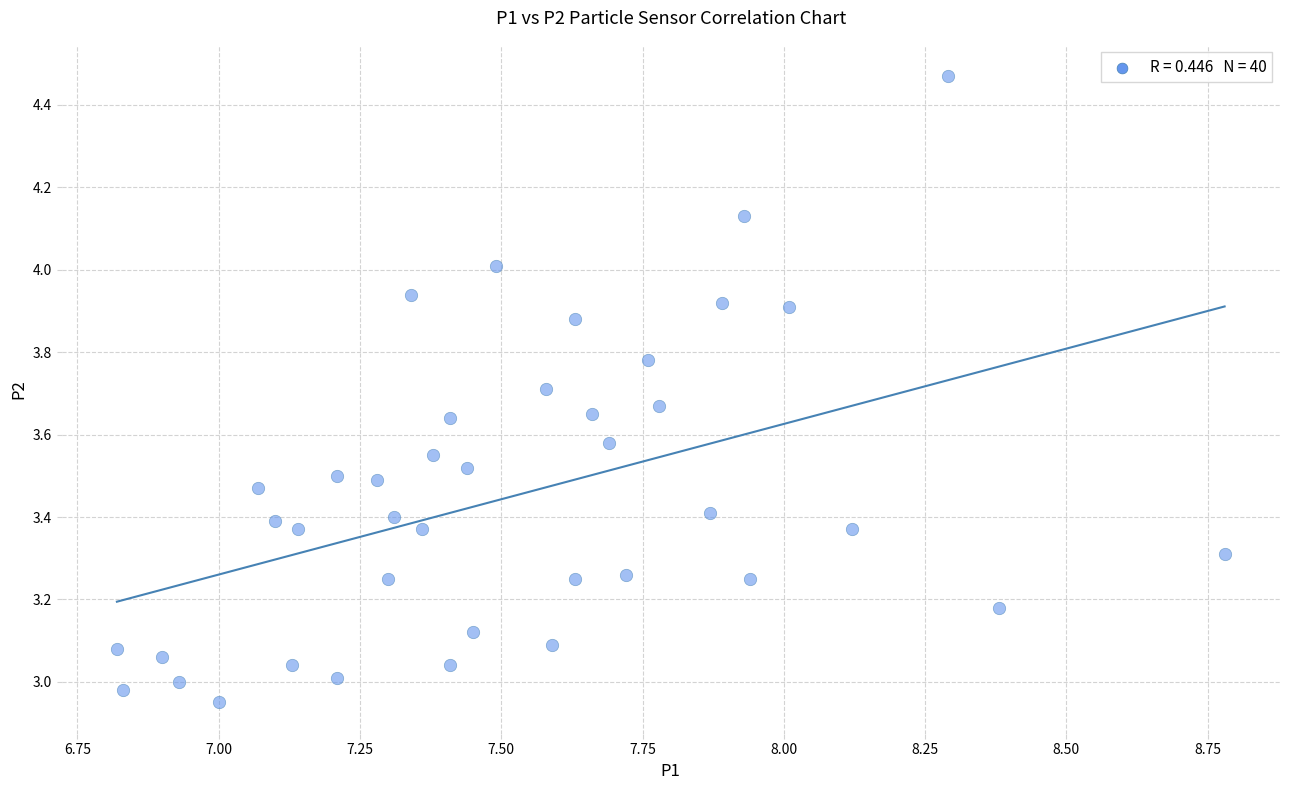

What is the range of Y values (max minus min)?

1.5